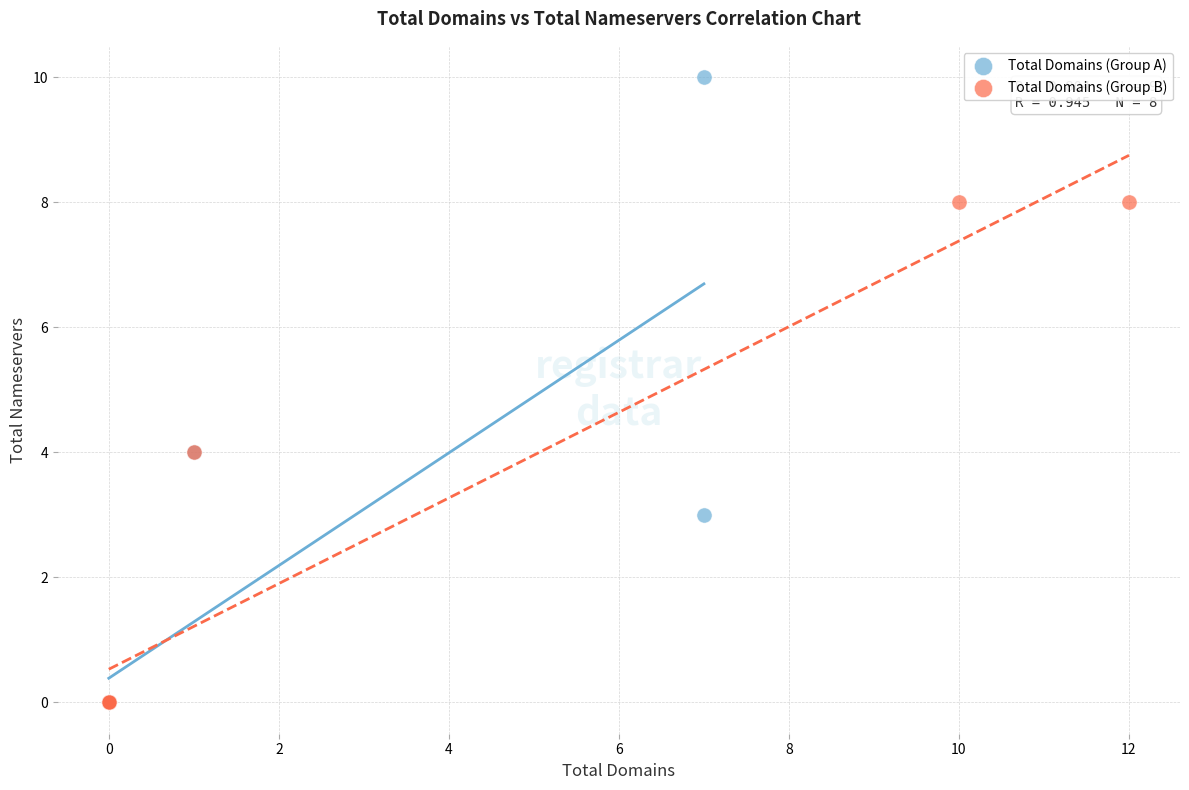

Which series reaches the maximum Y coordinate?

Total Domains (Group A)